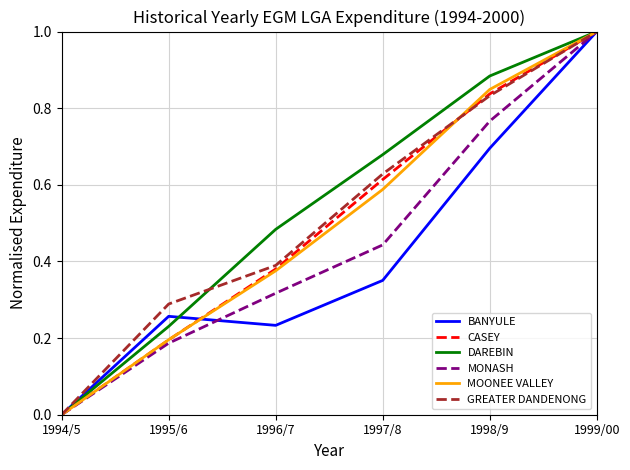

How many CASEY values are between 0 and 1?

6